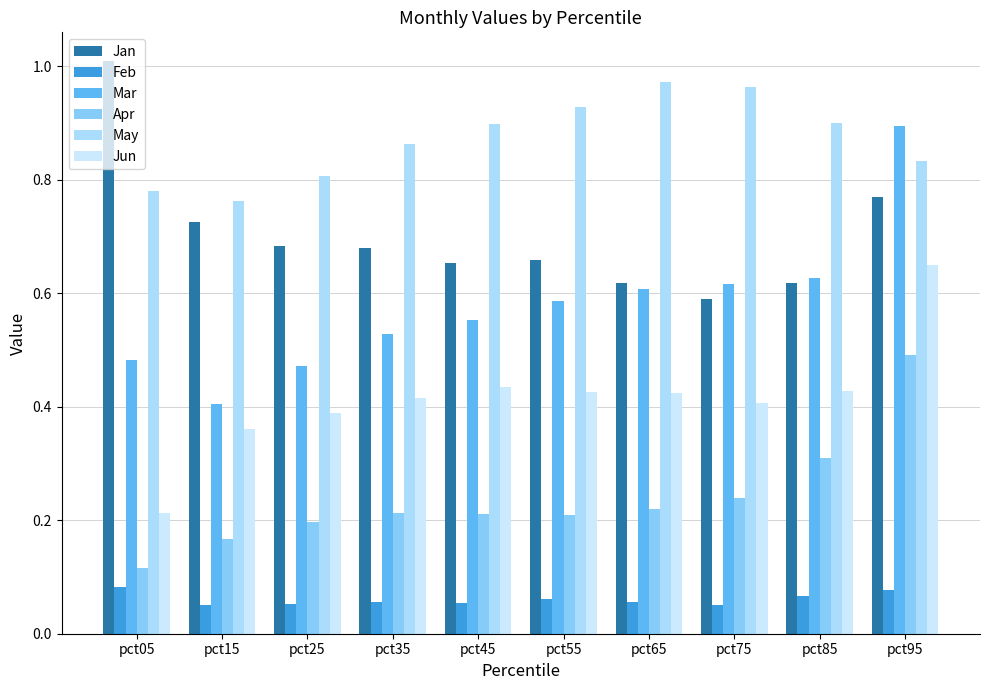

True or false: Jun has a value of 1.1 at pct95.

False